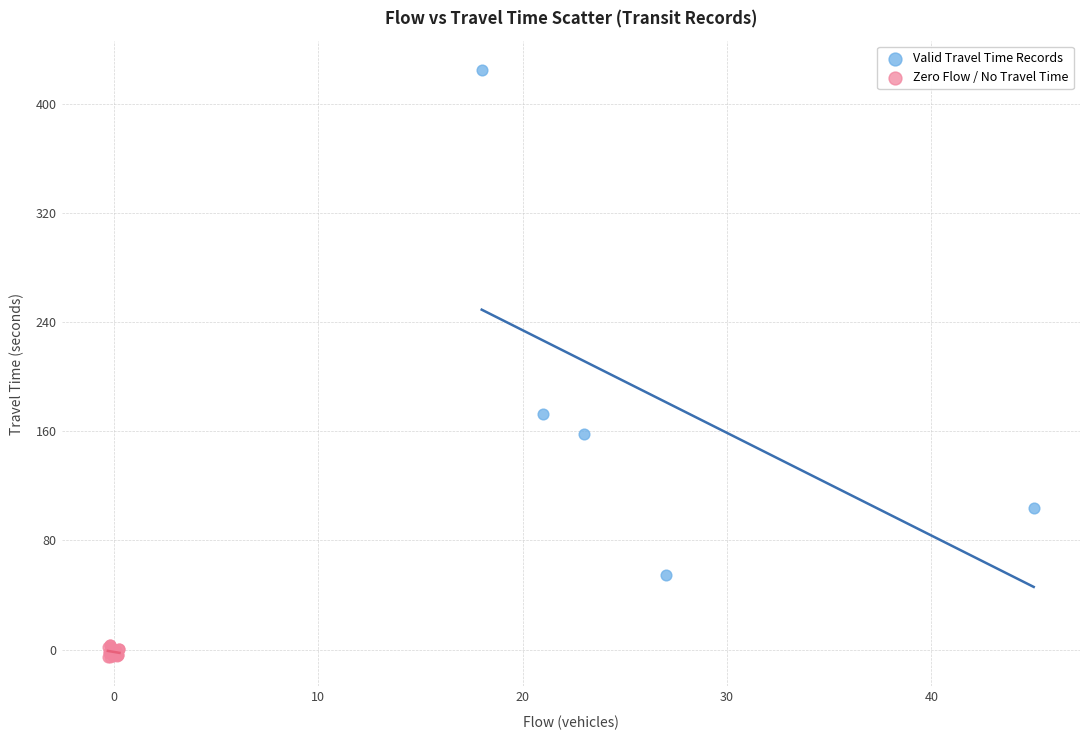

Which series has the largest Y range (max minus min)?

Valid Travel Time Records